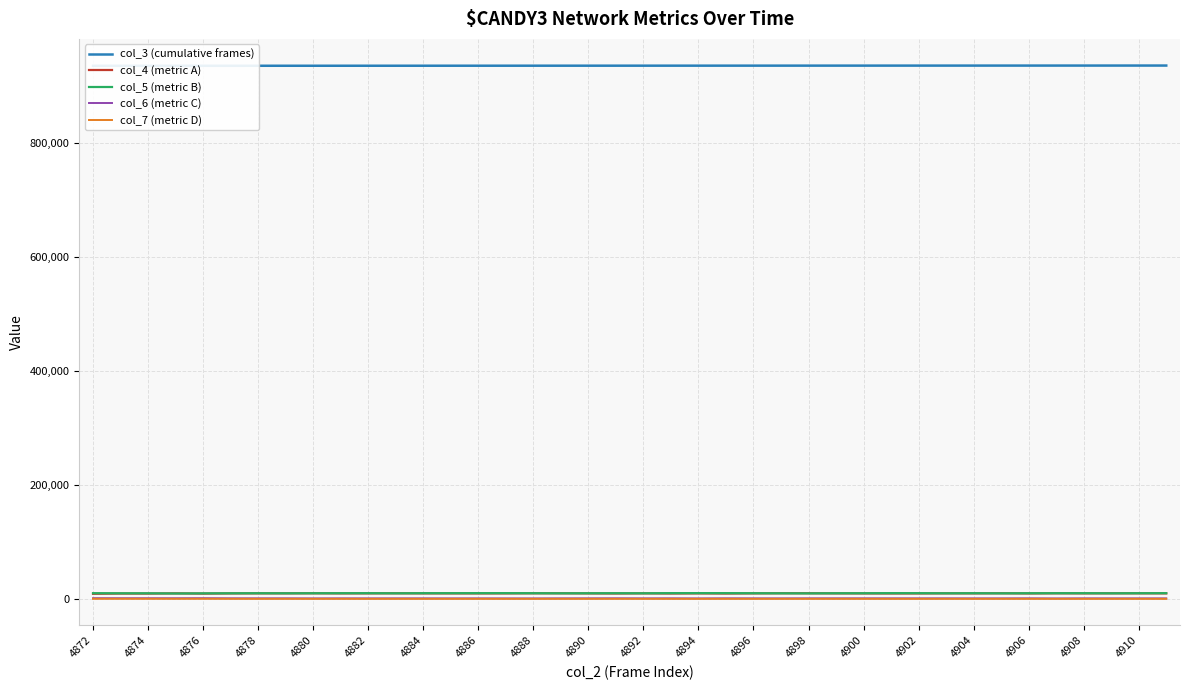

Between 4910 and 4902, which is larger?

4910